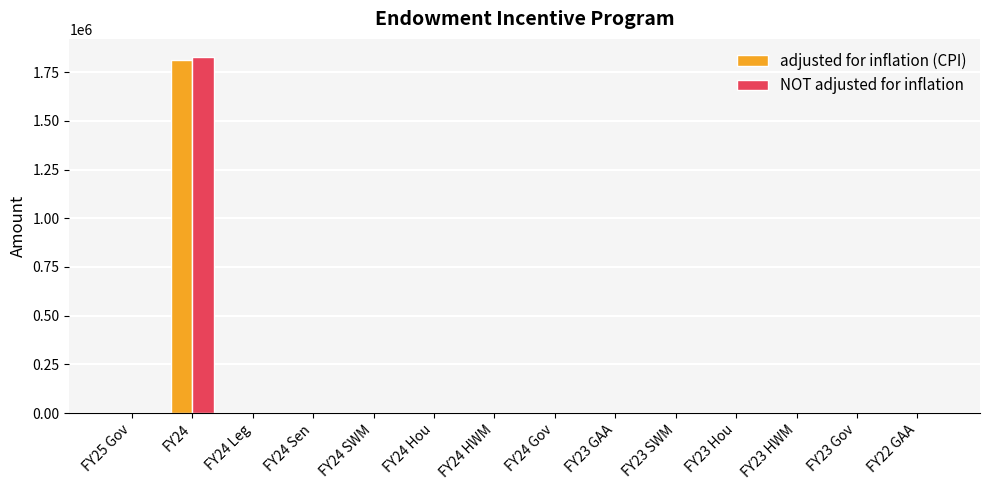

Reading left to right, extract all data points from this chart.

adjusted for inflation (CPI): FY25 Gov=0	FY24=1813122	FY24 Leg=0	FY24 Sen=0	FY24 SWM=0	FY24 Hou=0	FY24 HWM=0	FY24 Gov=0	FY23 GAA=0	FY23 SWM=0	FY23 Hou=0	FY23 HWM=0	FY23 Gov=0	FY22 GAA=0
NOT adjusted for inflation: FY25 Gov=0	FY24=1829150	FY24 Leg=0	FY24 Sen=0	FY24 SWM=0	FY24 Hou=0	FY24 HWM=0	FY24 Gov=0	FY23 GAA=0	FY23 SWM=0	FY23 Hou=0	FY23 HWM=0	FY23 Gov=0	FY22 GAA=0